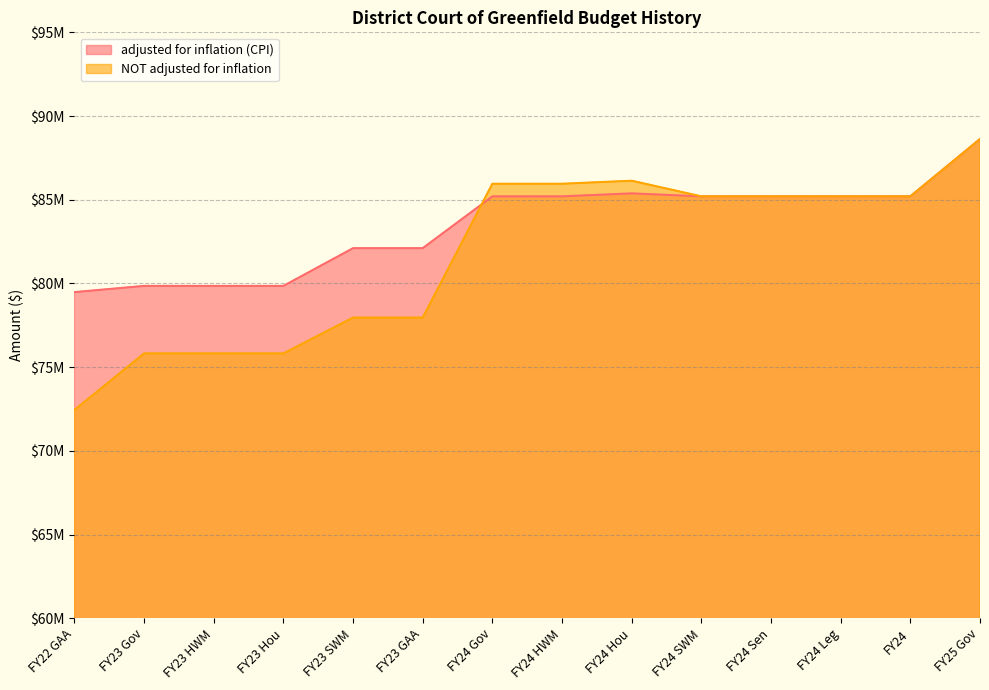

Between FY24 and FY24 SWM, which is larger?

FY24